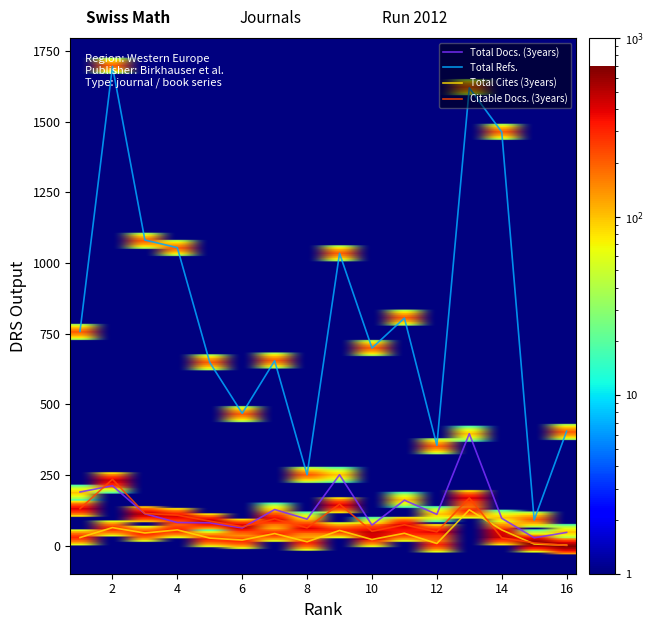

What is the highest value of the Total Cites (3years) series?

127